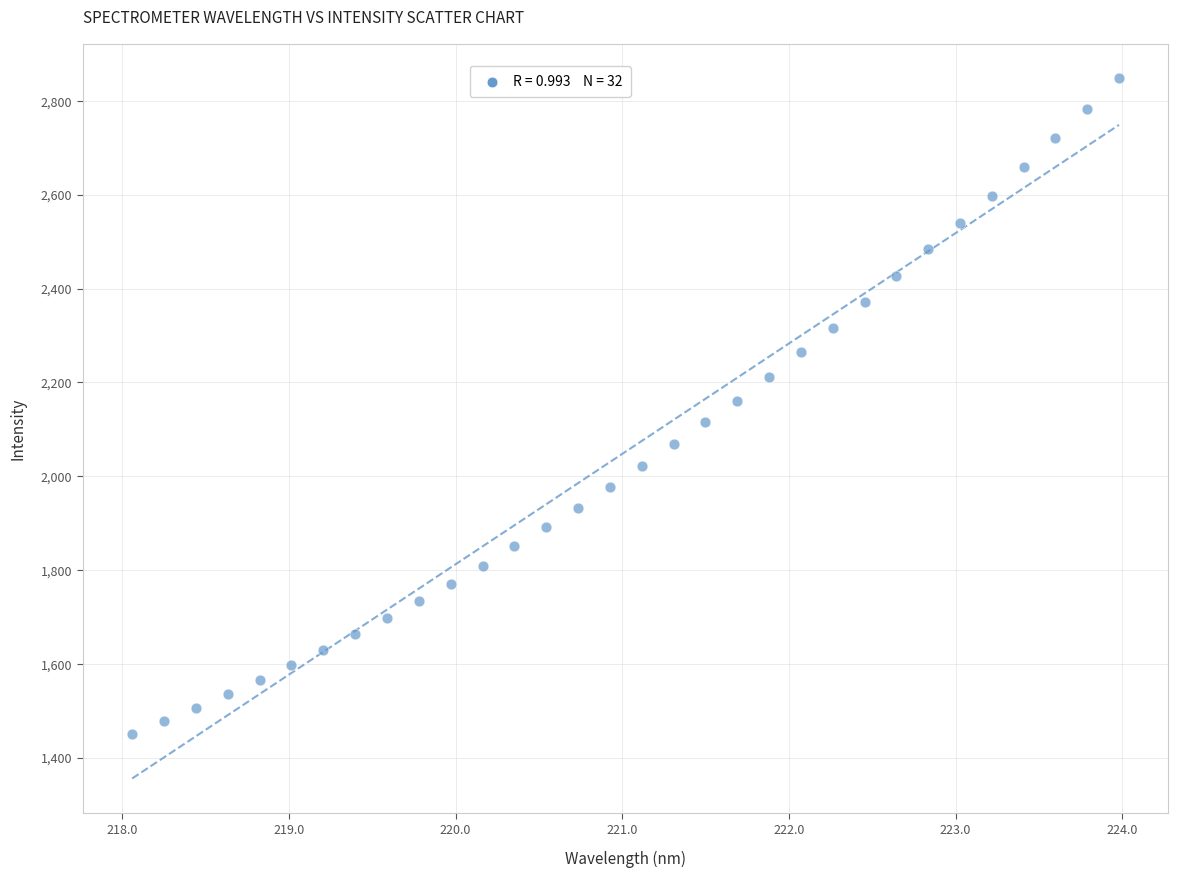

What is the range of X values (max minus min)?

5.9